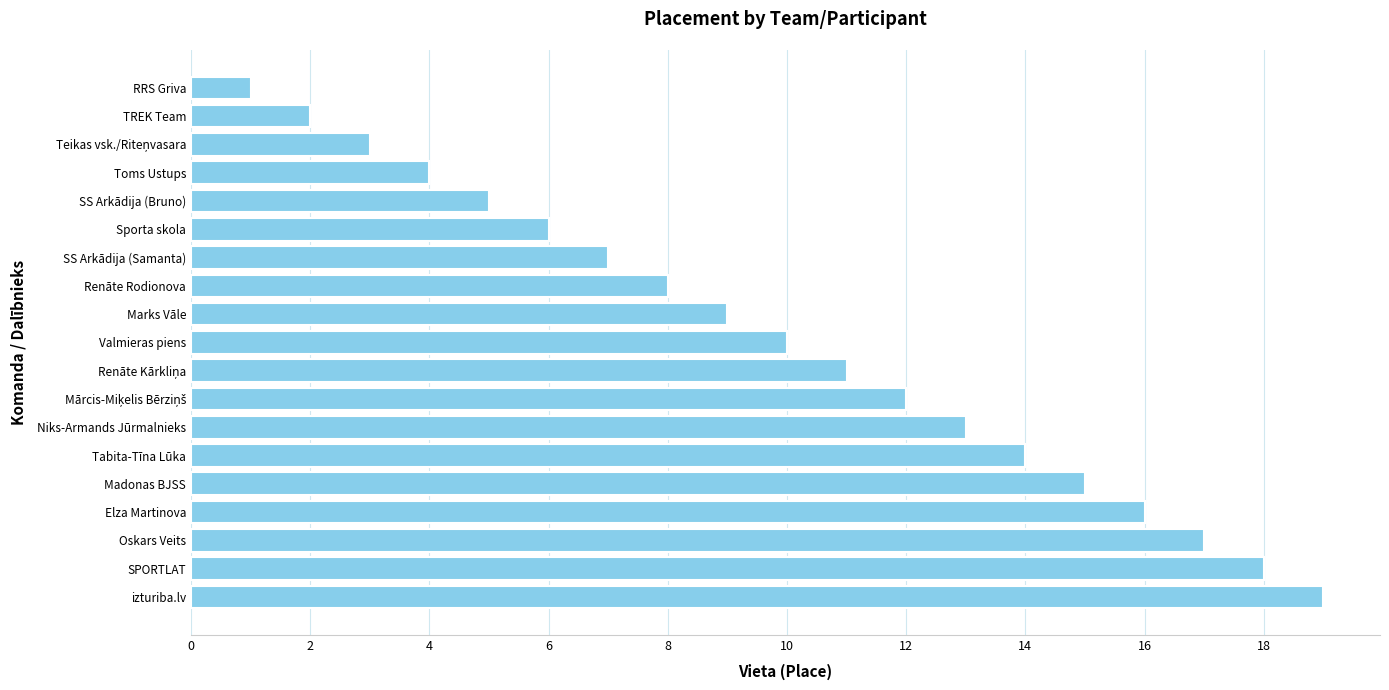

Which category has the lowest value across all series?

RRS Griva